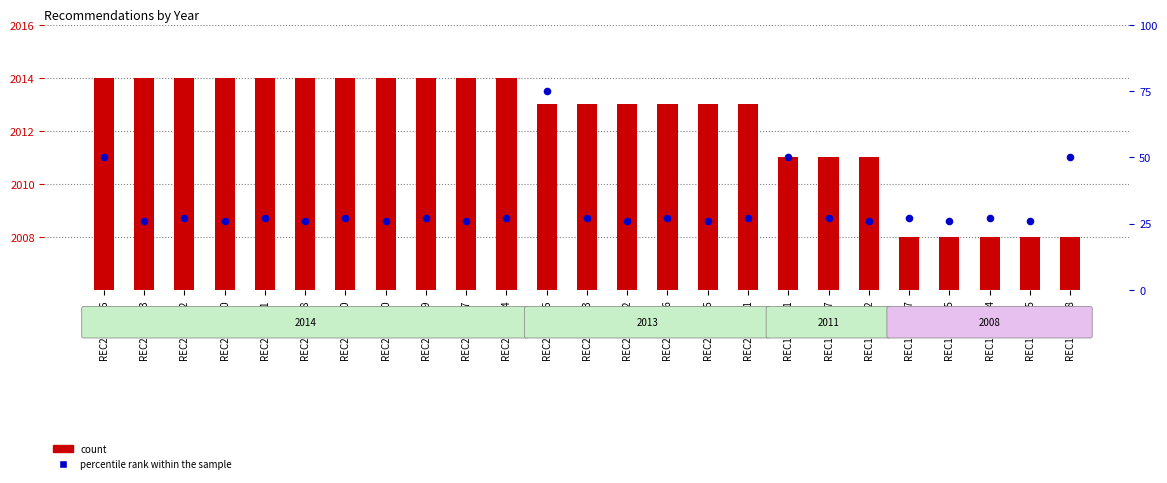

Is the value of percentile rank within the sample at REC258-2551 greater than the value of count at REC258-2550?

No